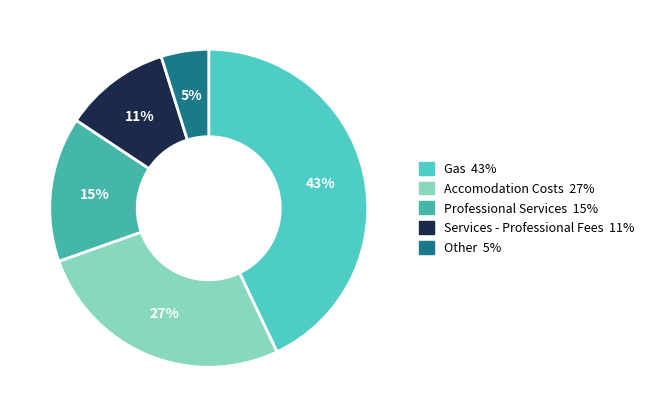

Is there any slice that represents more than half of the pie?

No